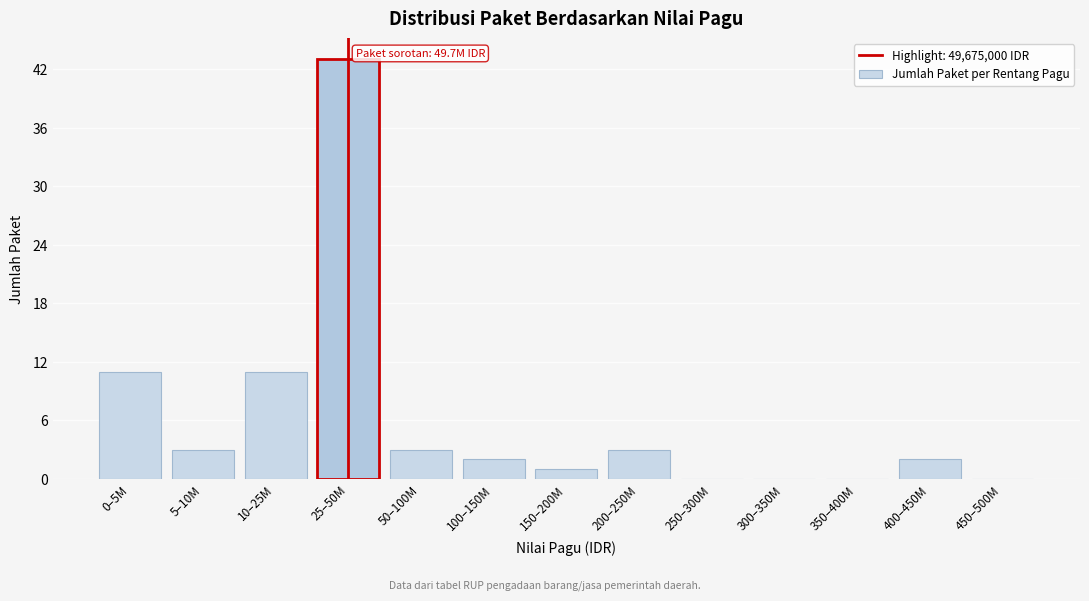

Reading right to left, extract all data points from this chart.

450–500M=0	400–450M=2	350–400M=0	300–350M=0	250–300M=0	200–250M=3	150–200M=1	100–150M=2	50–100M=3	25–50M=43	10–25M=11	5–10M=3	0–5M=11